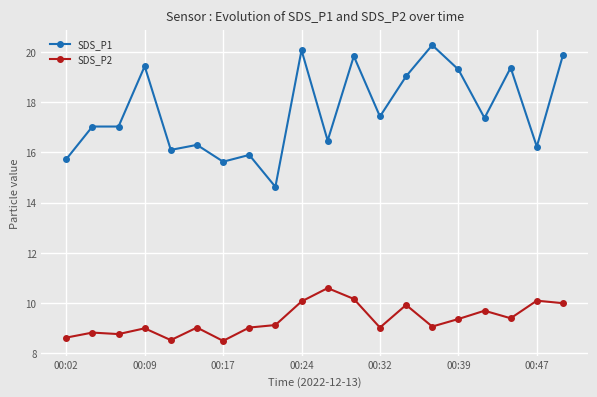

What is the highest value of the SDS_P1 series?

20.3